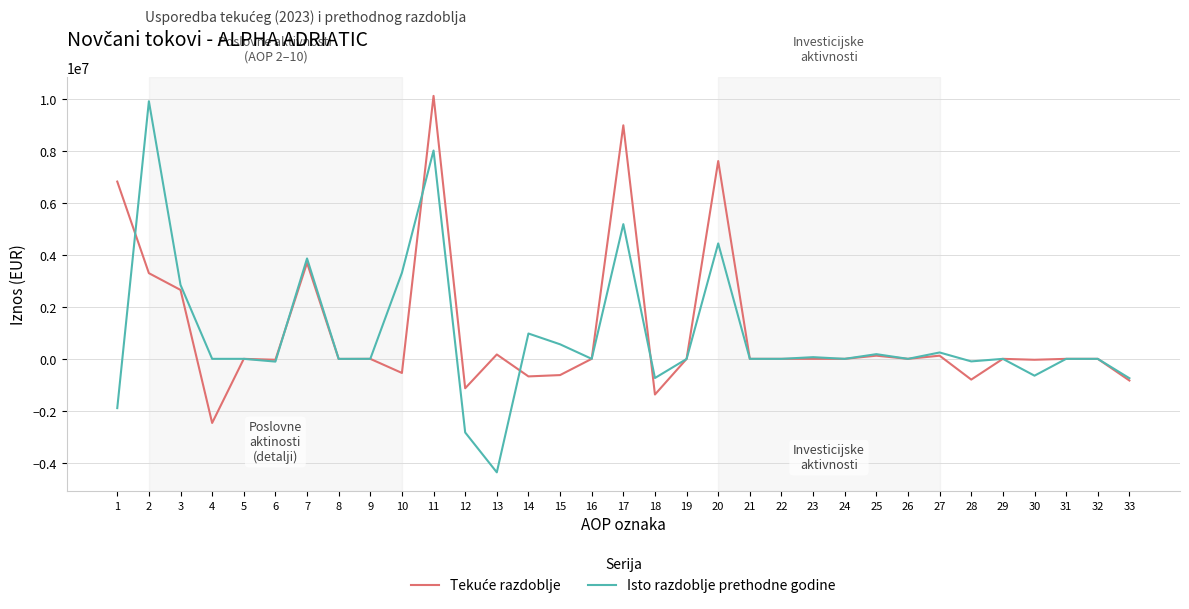

What is the lowest value of the Isto razdoblje prethodne godine series?

-4365598